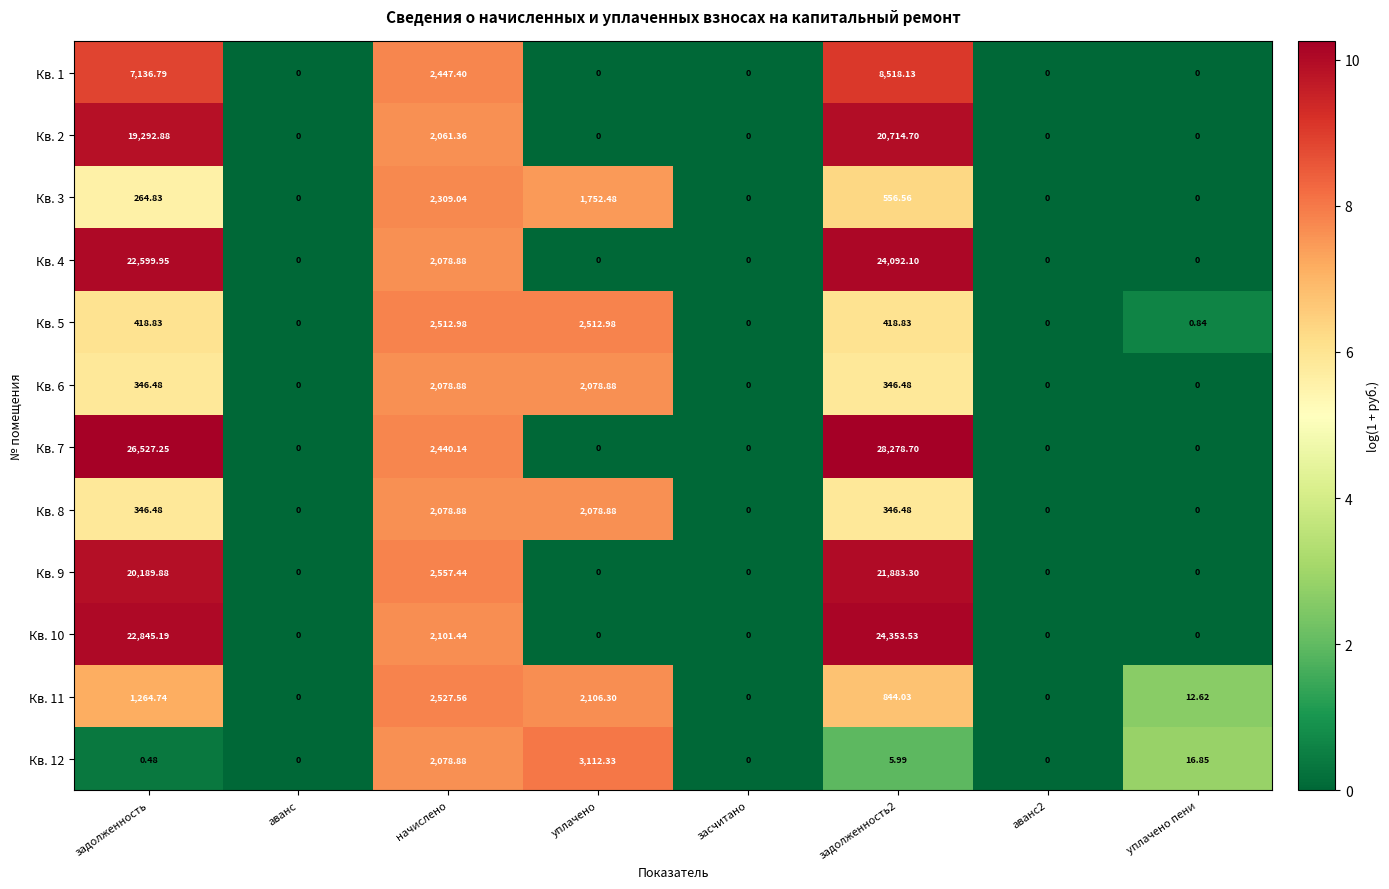

Is the value of Кв. 1 at задолженность2 greater than the value of Кв. 9 at задолженность?

No